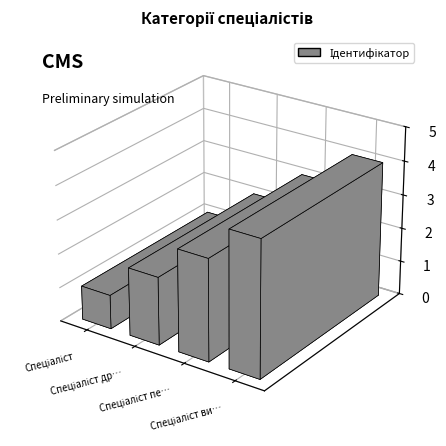

The value at Спеціаліст is 0. True or false?

False